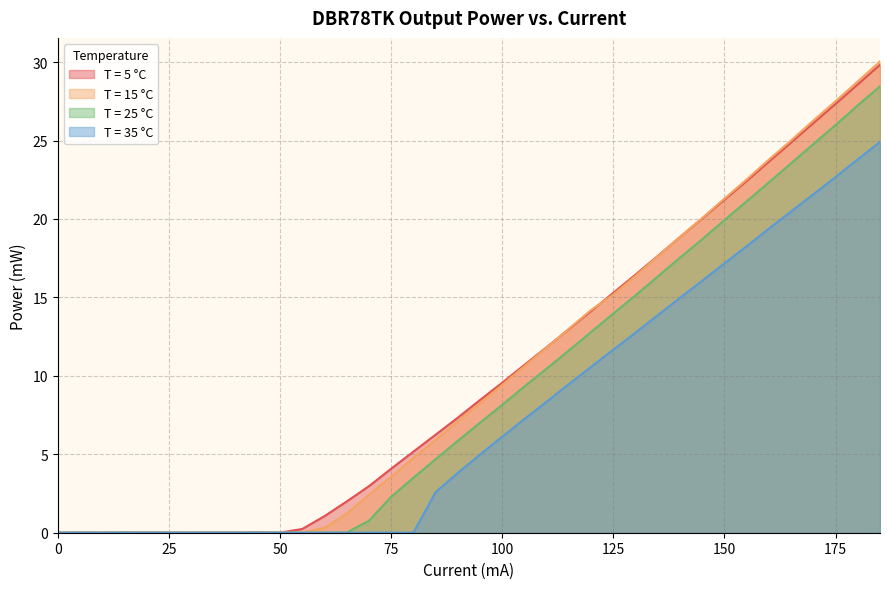

Which series has the widest spread of values?

T = 15 °C